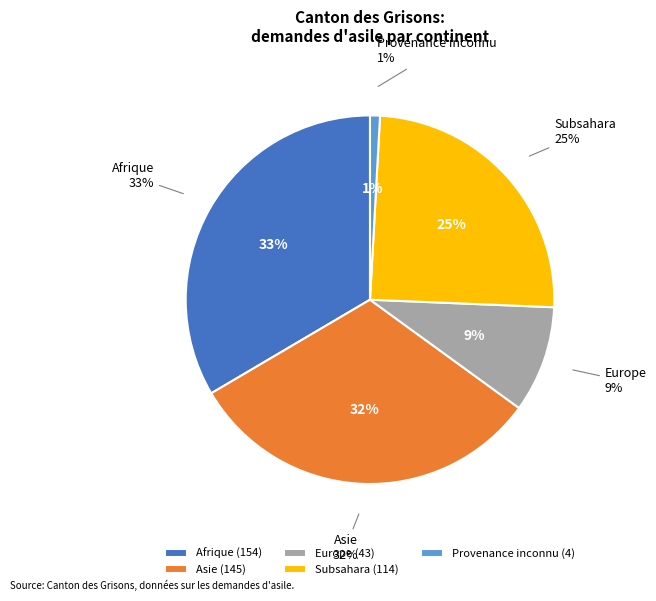

Approximately how many times larger is the value at Subsahara compared to Asie?

0.8